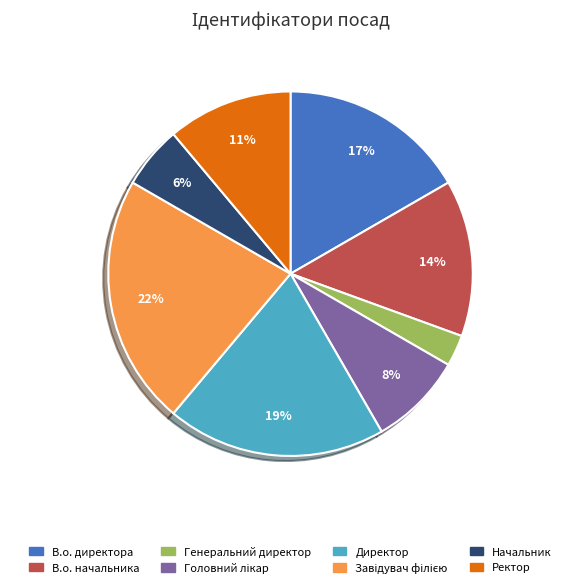

What percentage is the Ректор slice, to the nearest percent?

11%